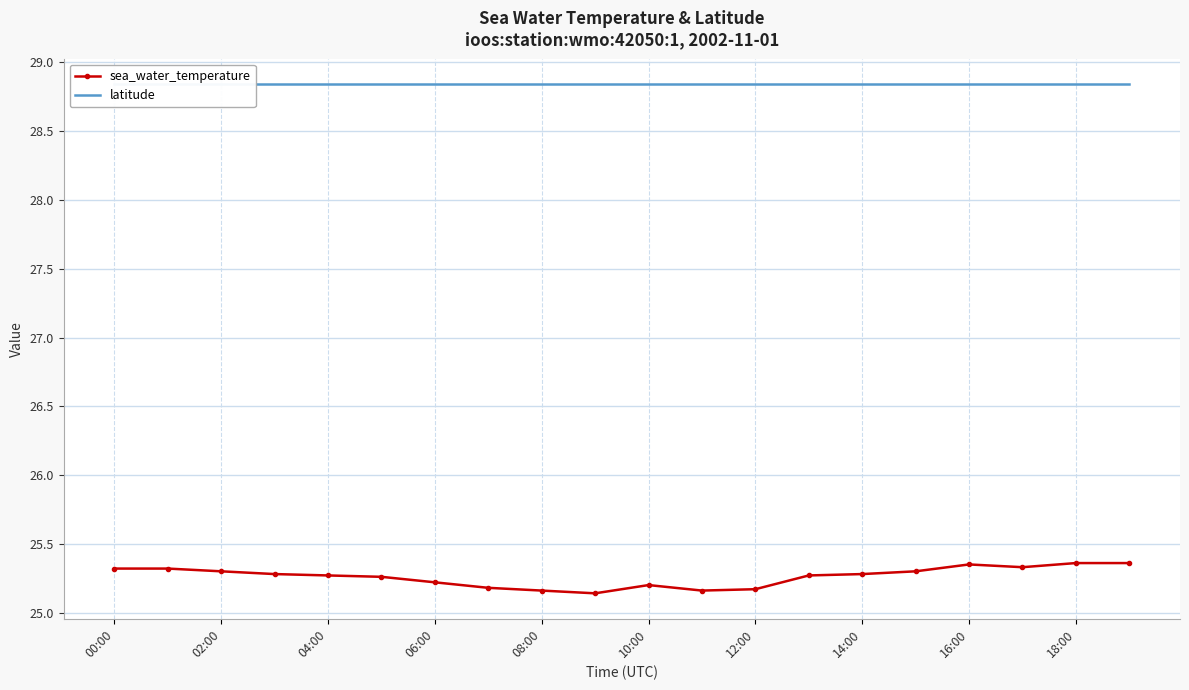

At how many categories does at least one series exceed 27?

20